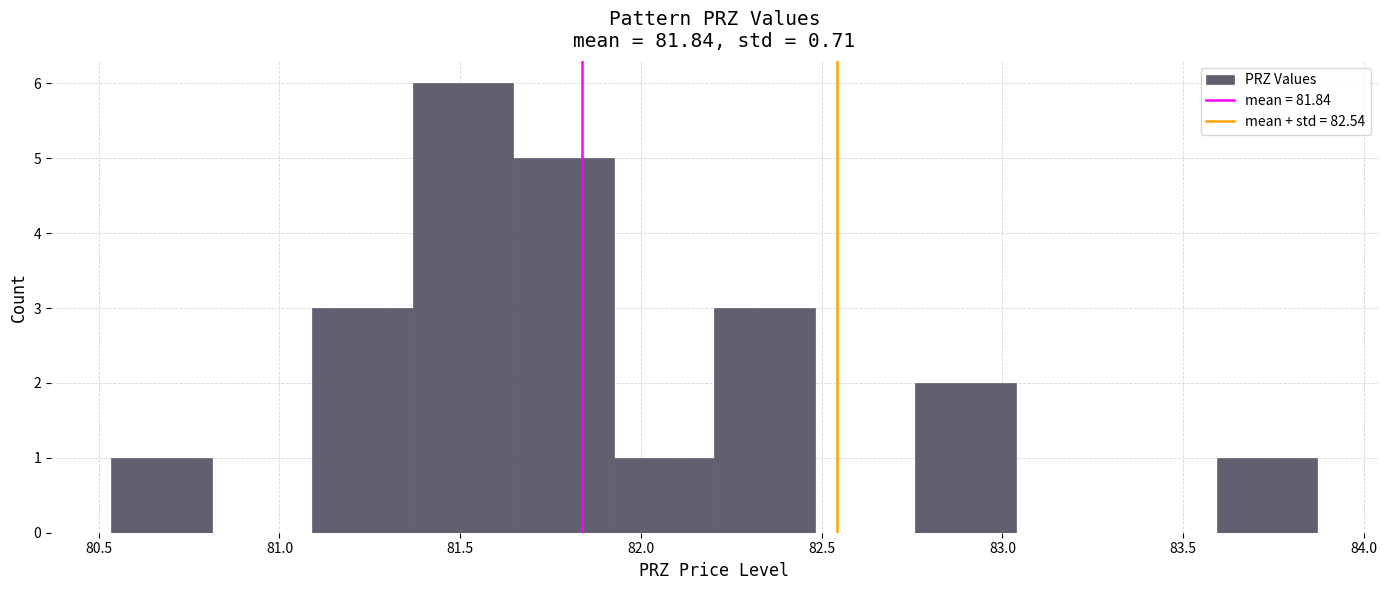

What is the height of the bar covering 81.10 to 81.35 on the x-axis? Neither the bar edges nor the heights are printed on the chart, so give them approximately, as read against the axes.

3